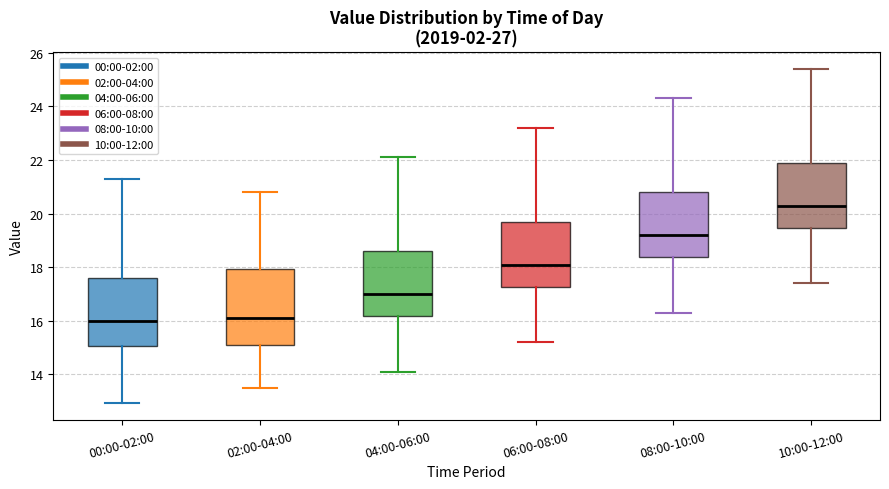

Reading left to right, transcribe this box plot: for each box, give where its median line is, the range the box spans, and where its two whiskers end, as read against the y-axis. The values are not printed on the chart, so give them approximately, as read against the axis.

00:00-02:00: median 16.0, box 15.0 to 17.6, whiskers 13.0 to 21.4
02:00-04:00: median 16.2, box 15.2 to 18.0, whiskers 13.6 to 20.8
04:00-06:00: median 17.0, box 16.2 to 18.6, whiskers 14.2 to 22.2
06:00-08:00: median 18.2, box 17.2 to 19.8, whiskers 15.2 to 23.2
08:00-10:00: median 19.2, box 18.4 to 20.8, whiskers 16.4 to 24.4
10:00-12:00: median 20.4, box 19.4 to 22.0, whiskers 17.4 to 25.4